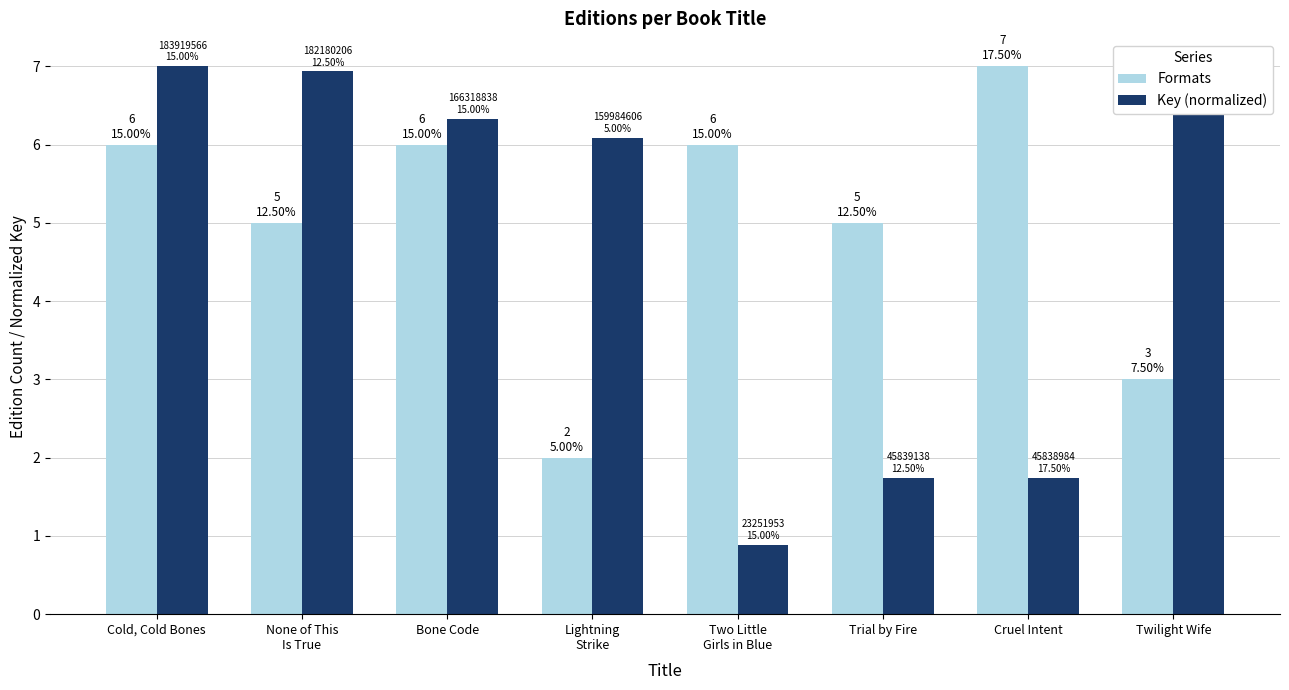

The Formats series shows 3.0 at None of This
Is True. True or false?

False